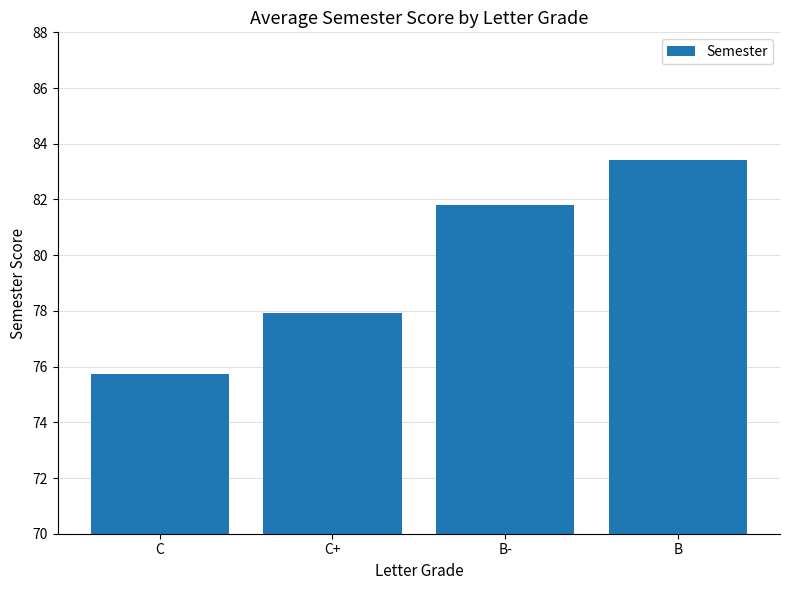

At which category does the chart reach its minimum across all series?

C